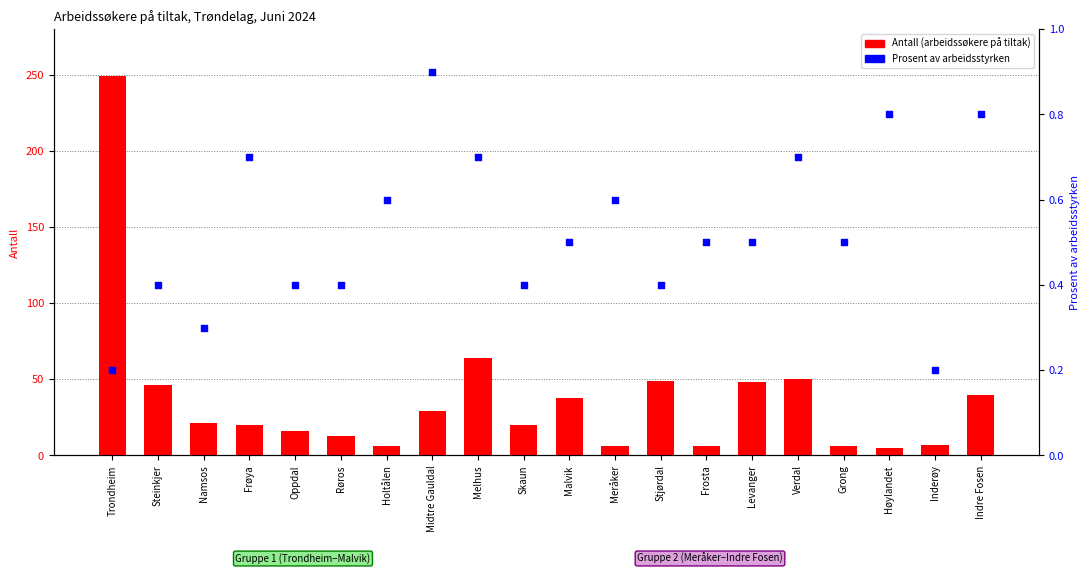

What is the total value across all series at Trondheim?

249.2